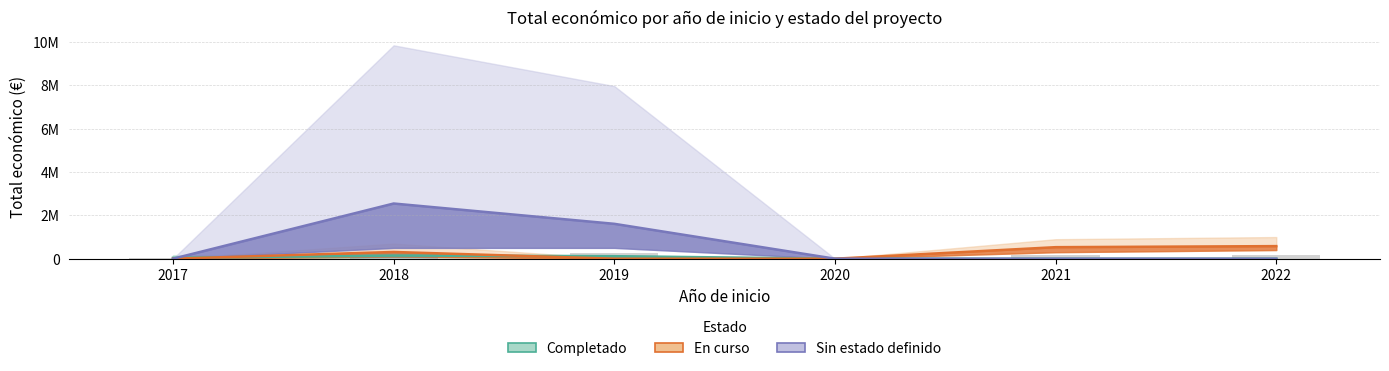

At how many categories does at least one series exceed 534510?

3